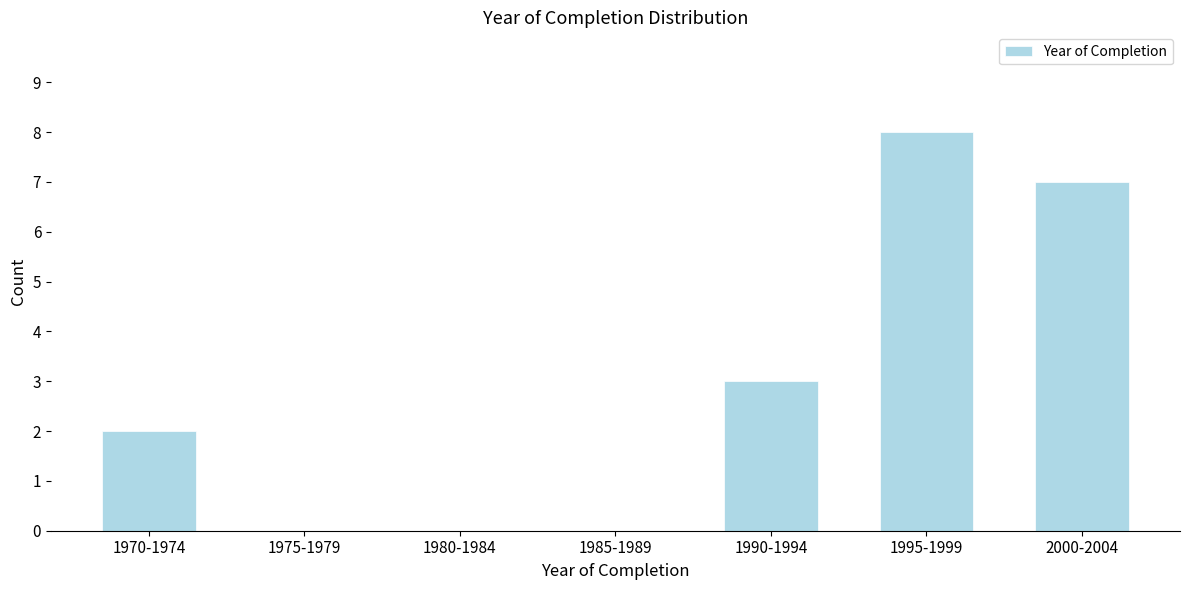

Reading right to left, extract all data points from this chart.

2000-2004=7	1995-1999=8	1990-1994=3	1985-1989=0	1980-1984=0	1975-1979=0	1970-1974=2